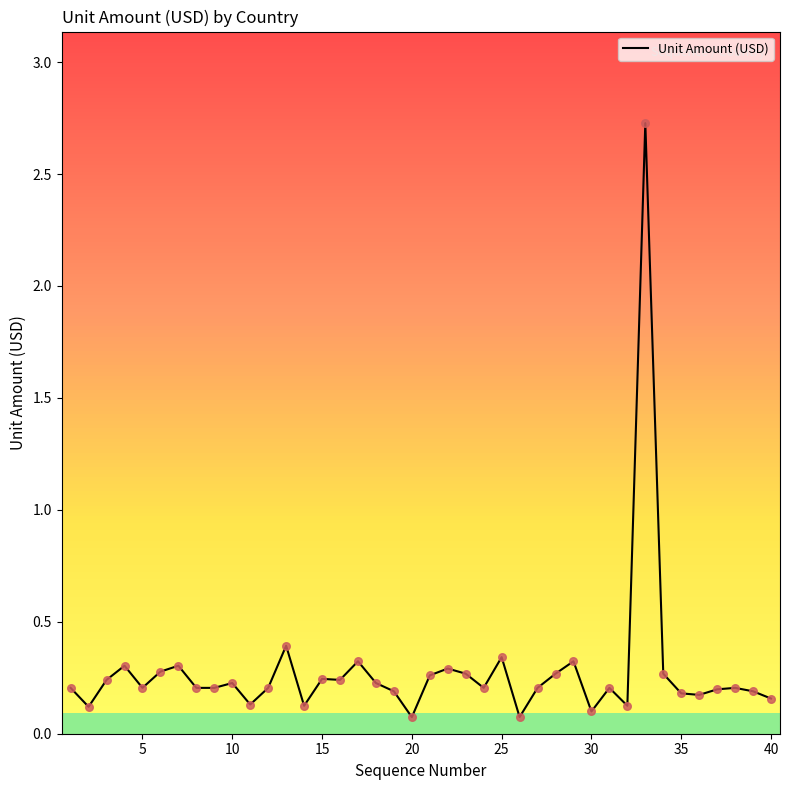

What is the greatest value displayed?

2.7